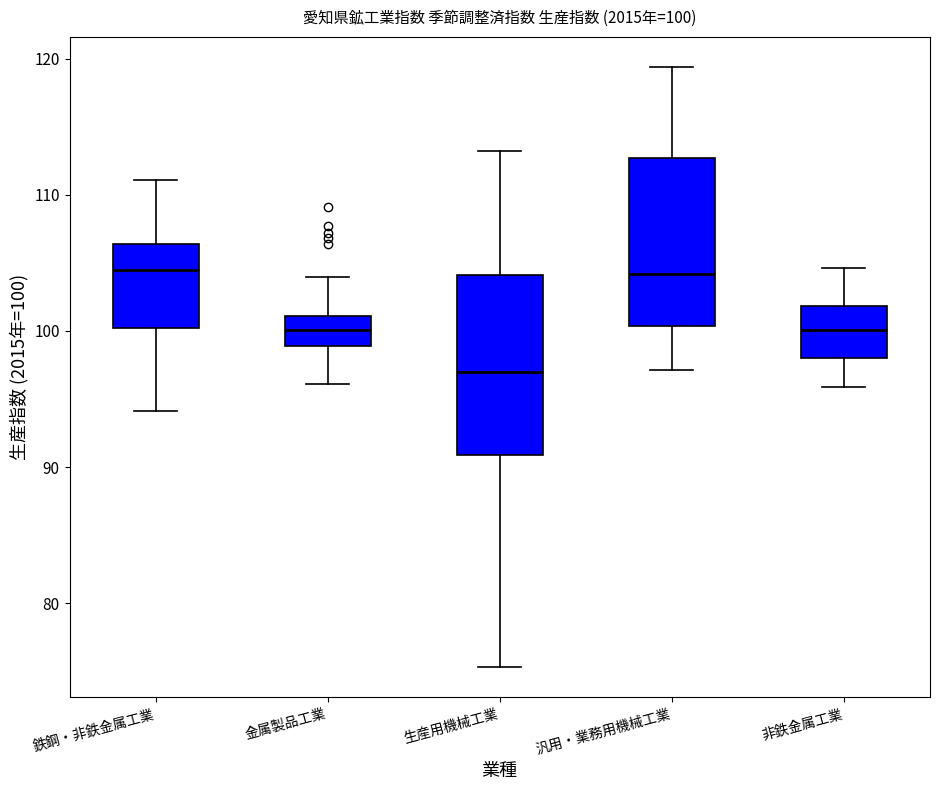

Which box has the lowest median line?

生産用機械工業